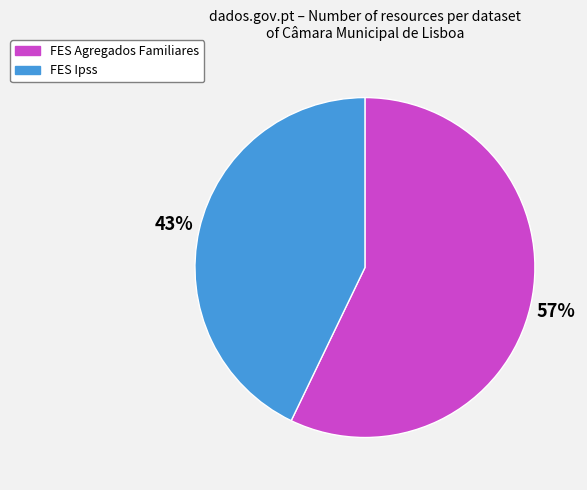

Which category has the smallest portion of the pie?

FES Ipss